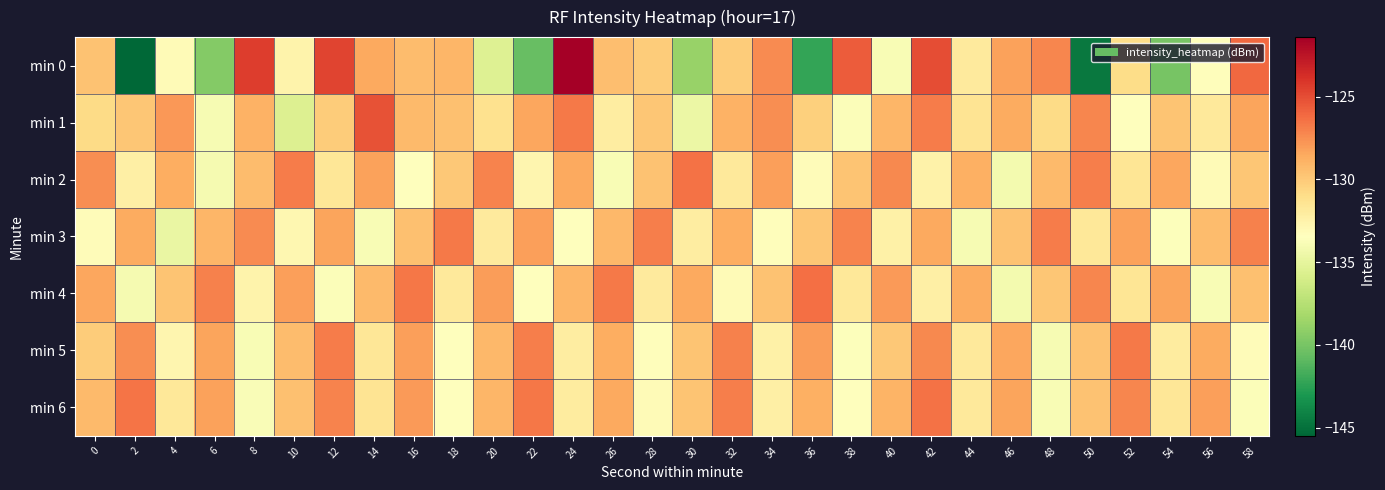

Which category has the highest value across all series?

24